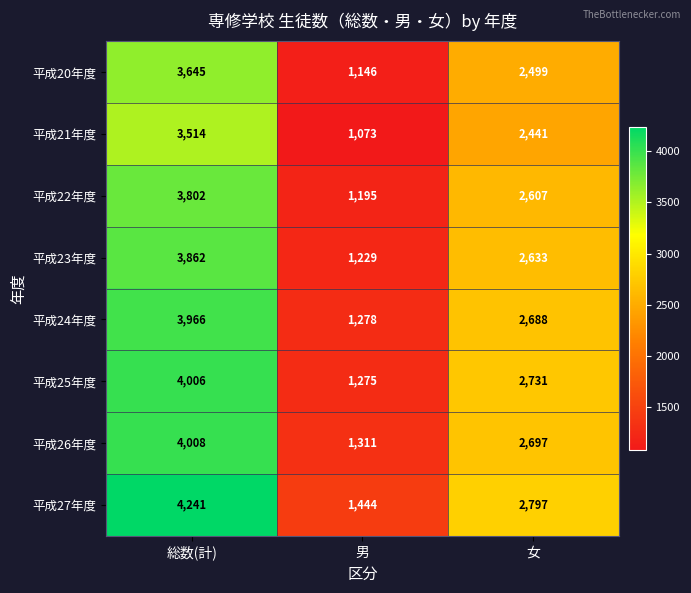

What is the average value of the 平成20年度 series?

2430